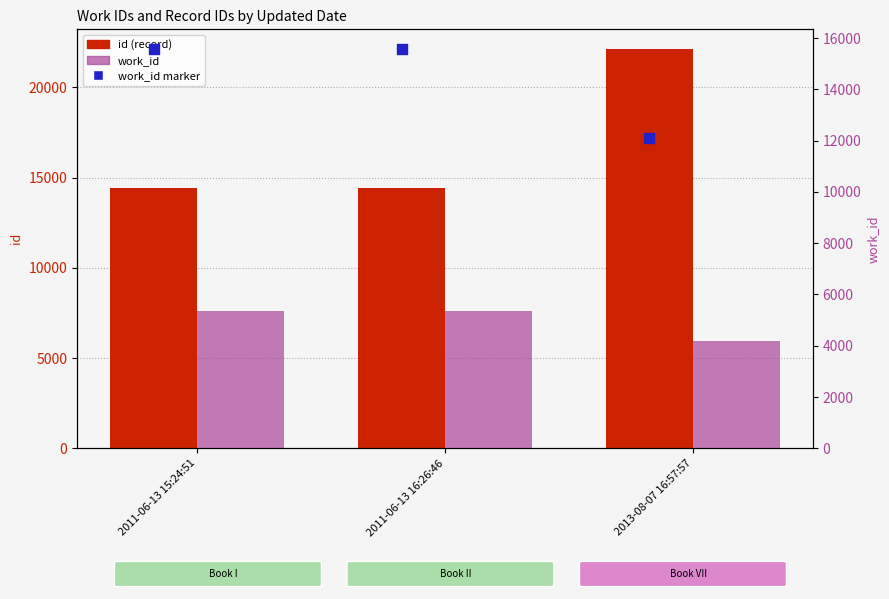

What are all the series names shown in the legend?

id, work_id, work_id marker